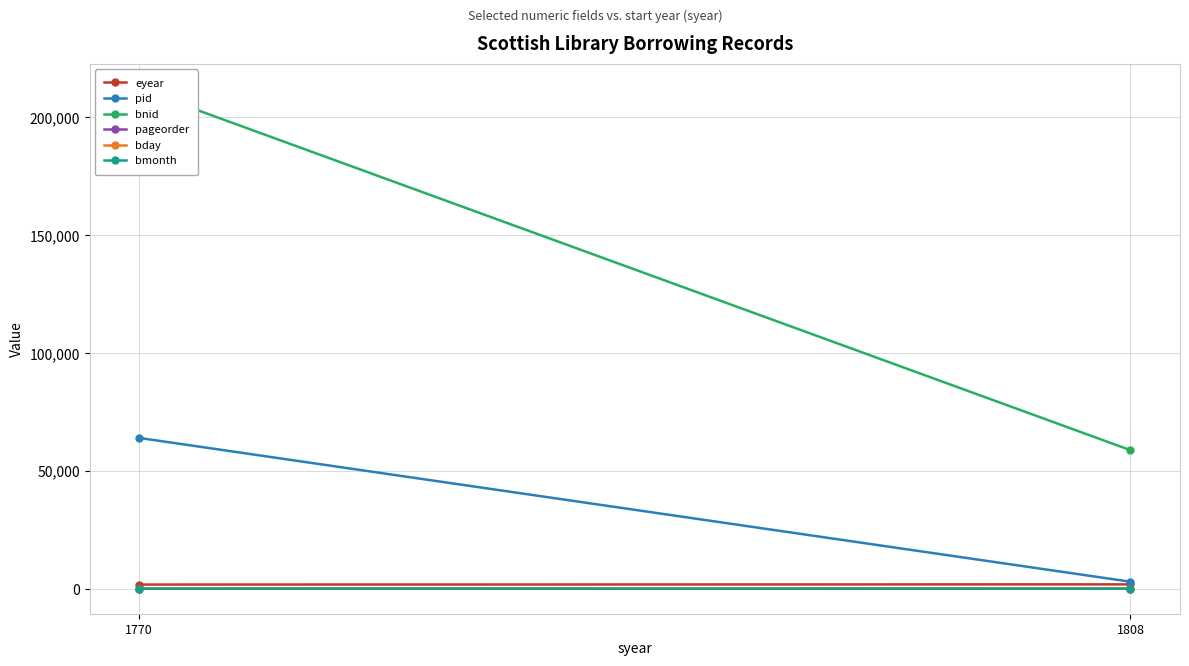

List the series in order of their peak value, lowest first.

bmonth, bday, pageorder, eyear, pid, bnid